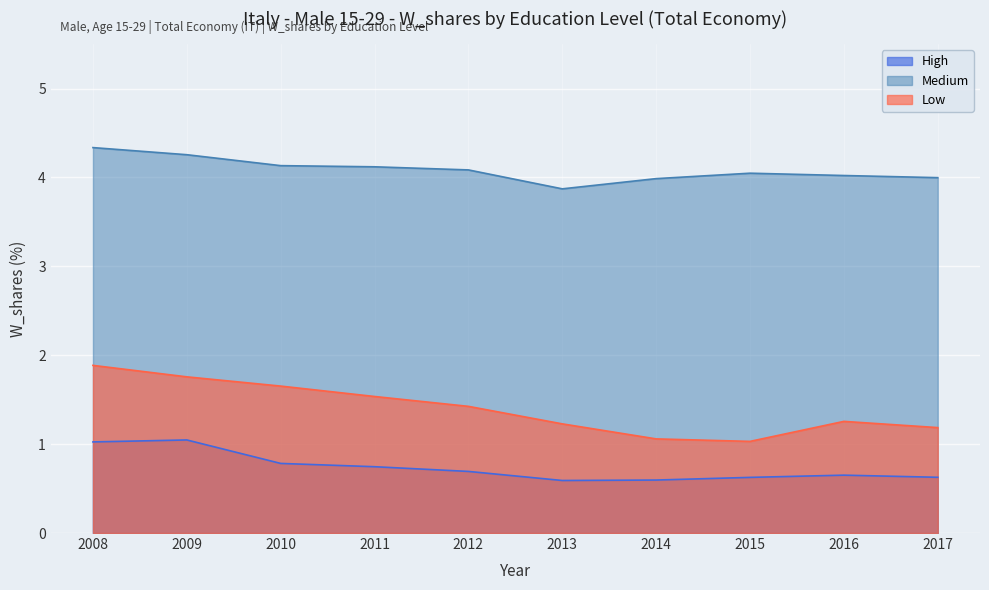

Is it true that Low equals 0.9 at 2010?

False